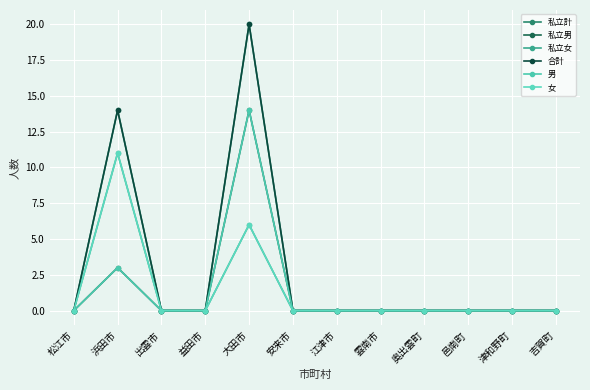

Reading left to right, transcribe all the data shown in this chart.

私立計: 松江市=0	浜田市=14	出雲市=0	益田市=0	大田市=20	安来市=0	江津市=0	雲南市=0	奥出雲町=0	邑南町=0	津和野町=0	吉賀町=0
私立男: 松江市=0	浜田市=3	出雲市=0	益田市=0	大田市=14	安来市=0	江津市=0	雲南市=0	奥出雲町=0	邑南町=0	津和野町=0	吉賀町=0
私立女: 松江市=0	浜田市=11	出雲市=0	益田市=0	大田市=6	安来市=0	江津市=0	雲南市=0	奥出雲町=0	邑南町=0	津和野町=0	吉賀町=0
合計: 松江市=0	浜田市=14	出雲市=0	益田市=0	大田市=20	安来市=0	江津市=0	雲南市=0	奥出雲町=0	邑南町=0	津和野町=0	吉賀町=0
男: 松江市=0	浜田市=3	出雲市=0	益田市=0	大田市=14	安来市=0	江津市=0	雲南市=0	奥出雲町=0	邑南町=0	津和野町=0	吉賀町=0
女: 松江市=0	浜田市=11	出雲市=0	益田市=0	大田市=6	安来市=0	江津市=0	雲南市=0	奥出雲町=0	邑南町=0	津和野町=0	吉賀町=0